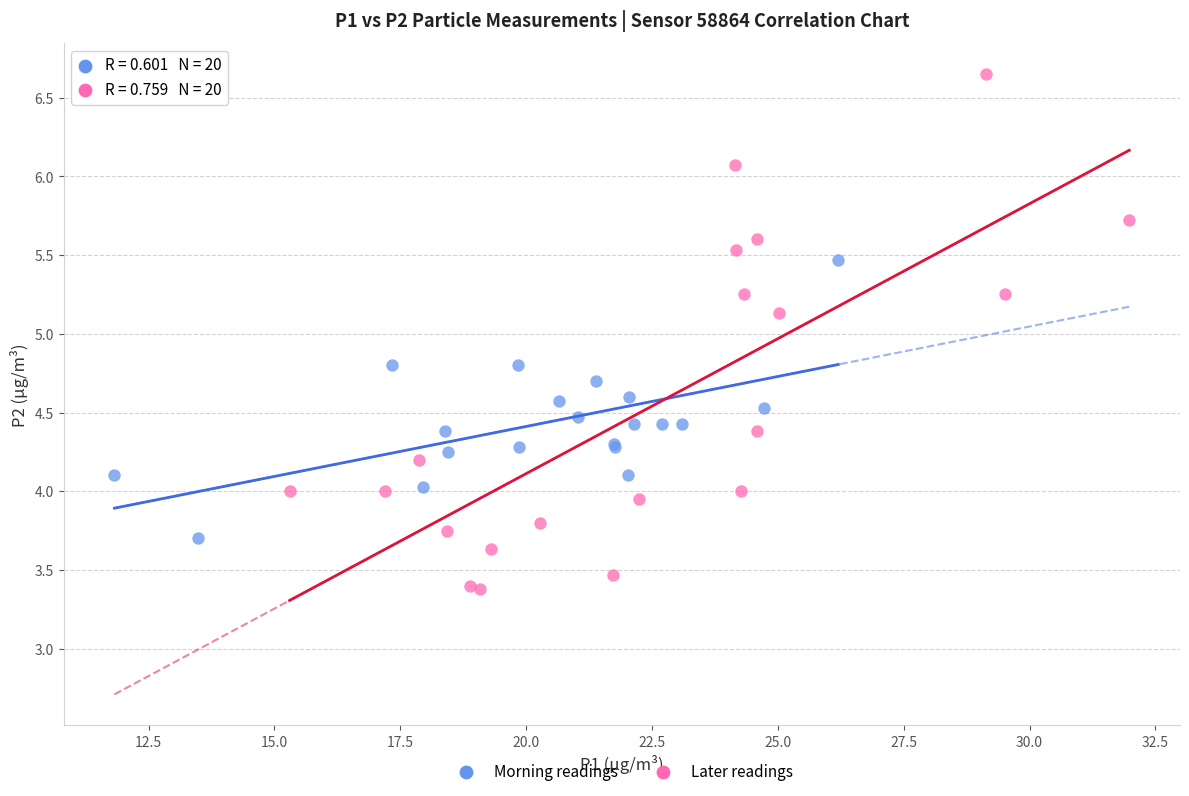

Which series contains the highest Y value?

Later readings